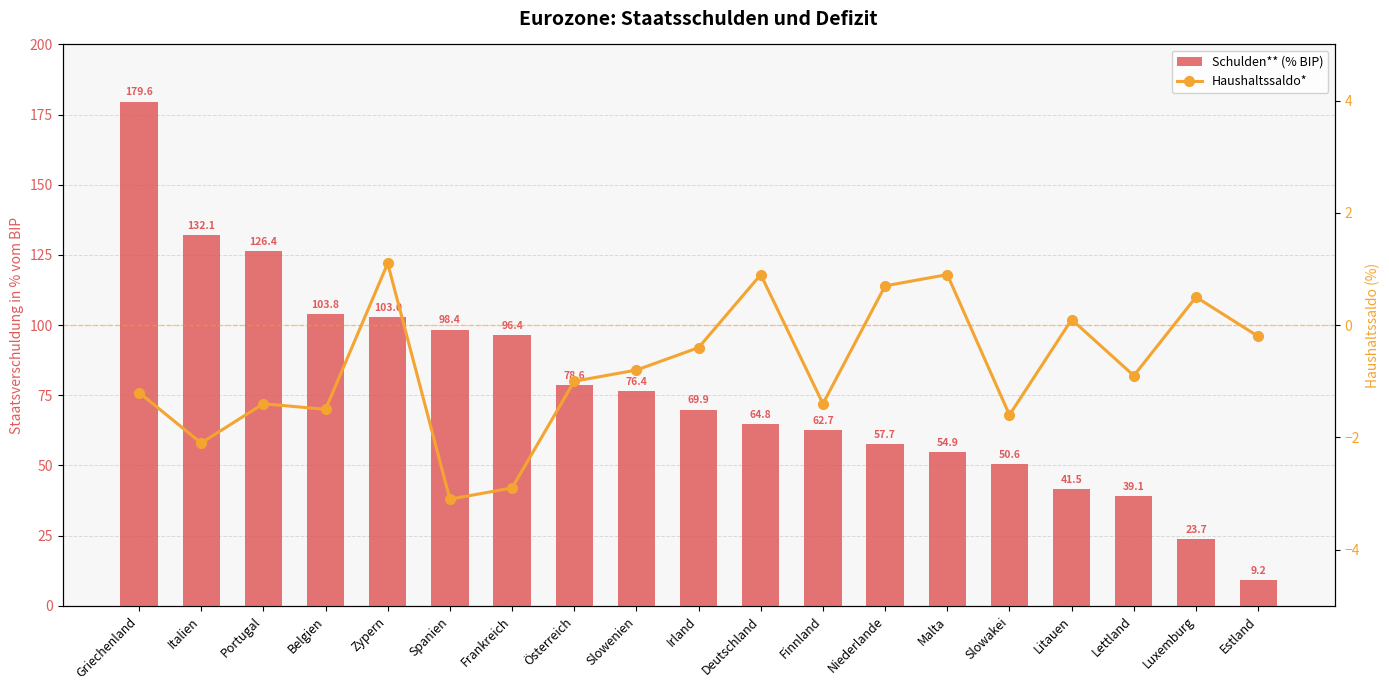

What position from the left is Estland?

19